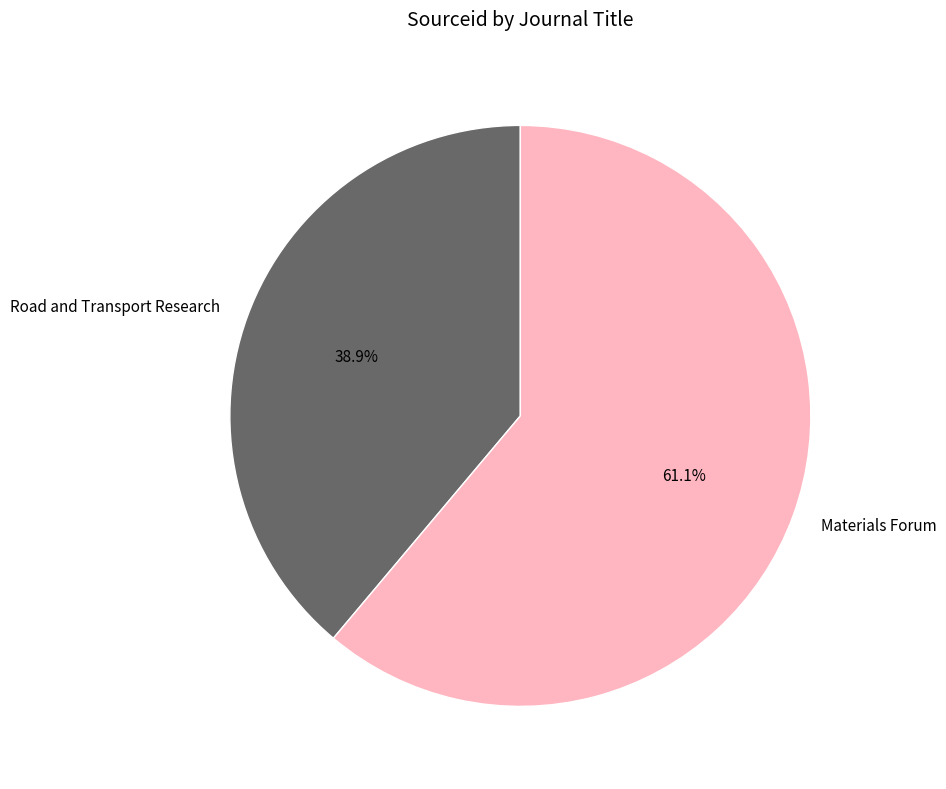

How many segments does this pie chart have?

2